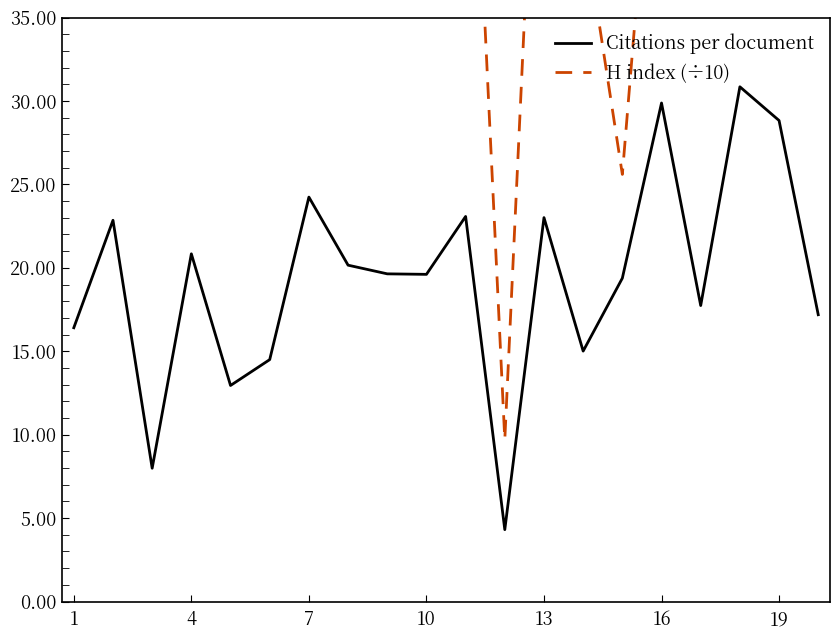

What is the difference between the highest and lowest values at 10?

64.0